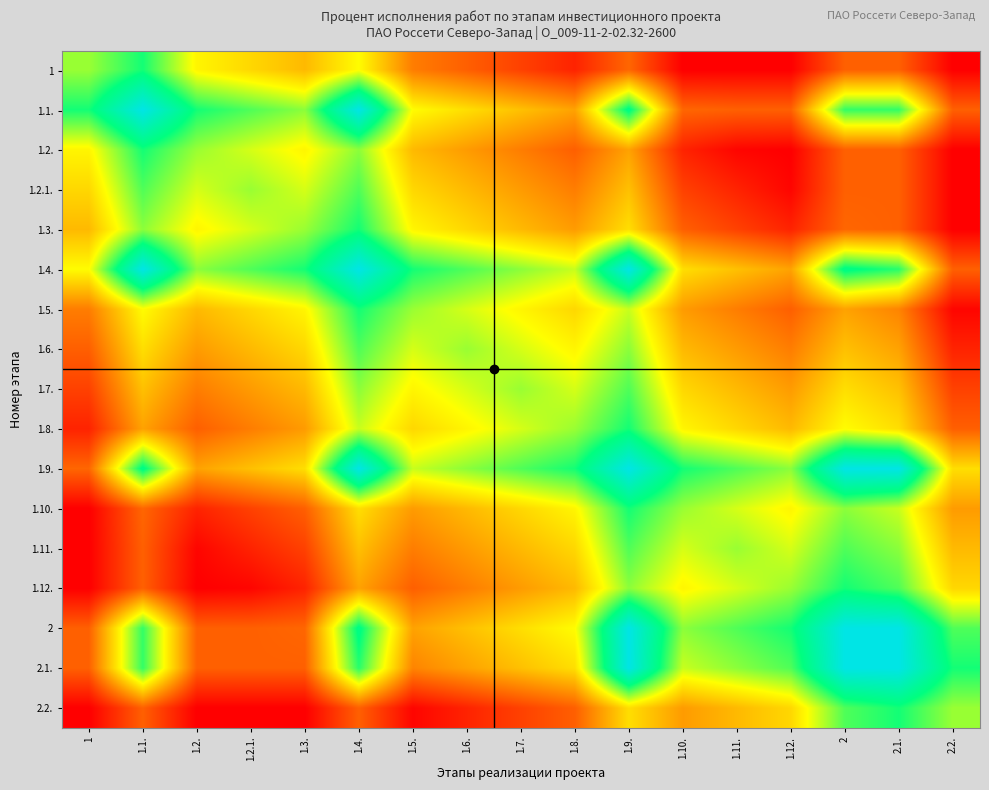

Rank the series by their maximum value, from lowest to highest.

1.2.1., 1.6., 1.7., 1.11., 1, 1.2., 1.3., 1.5., 1.8., 1.10., 1.12., 2.2., 1.1., 1.4., 1.9., 2, 2.1.